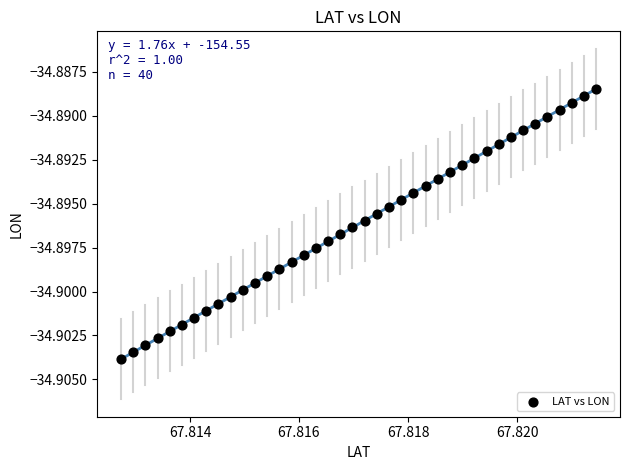

How many data points are displayed?

40